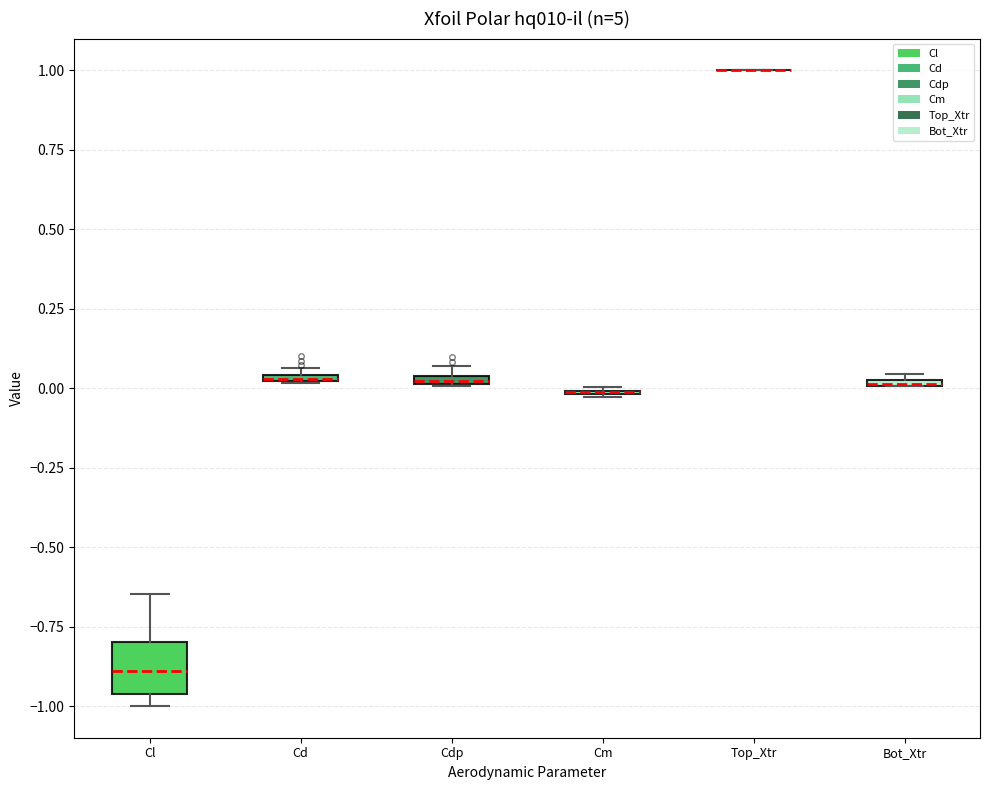

Where is the lower edge of the box for Cd on the y-axis? The values are not printed on the chart, so give them approximately, as read against the axis.

0.00